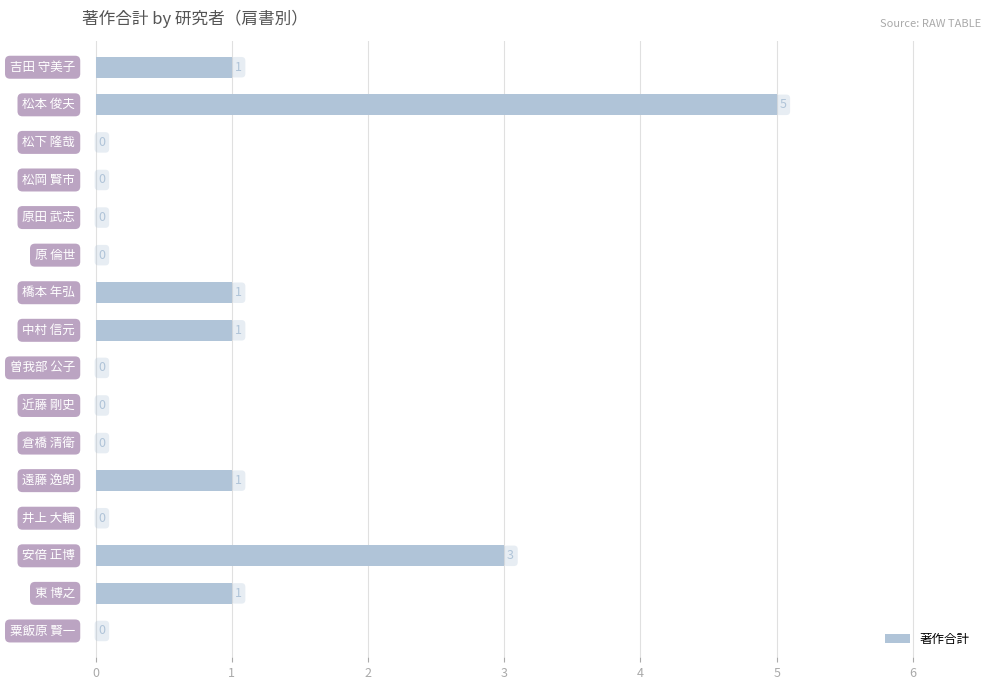

What is the maximum value shown in the chart?

5